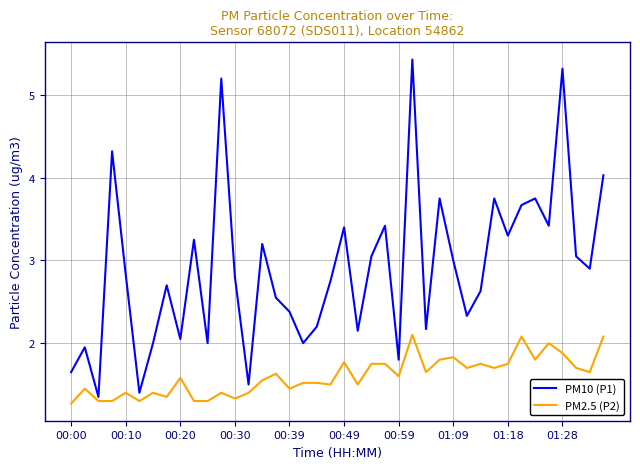

Rank the series by their maximum value, from lowest to highest.

PM2.5 (P2), PM10 (P1)